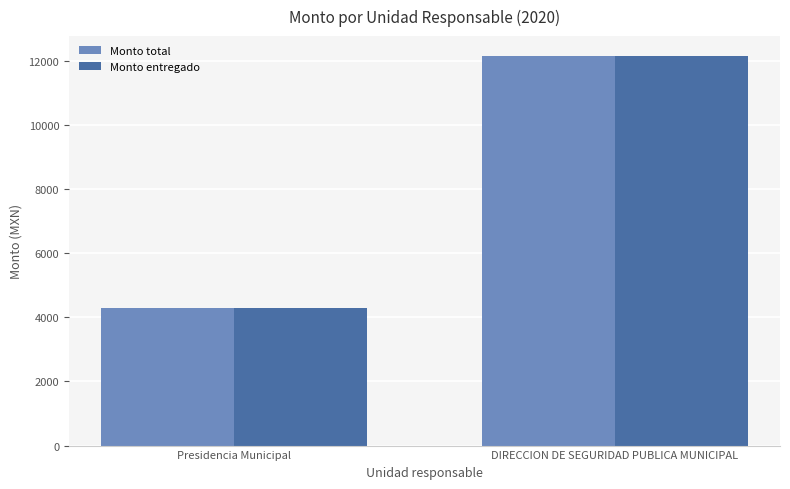

How many distinct data groups are displayed?

2